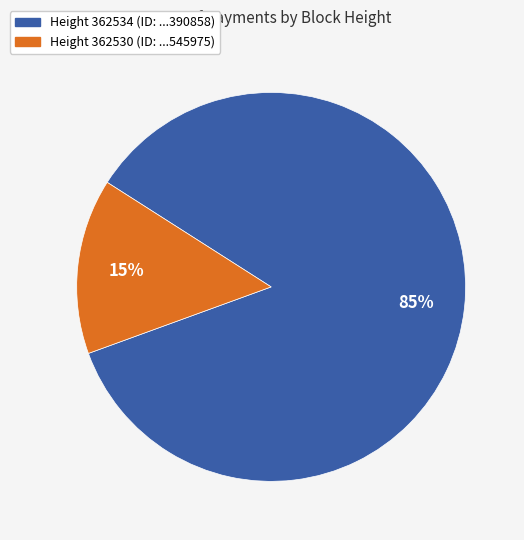

Is there any slice that represents more than half of the pie?

Yes